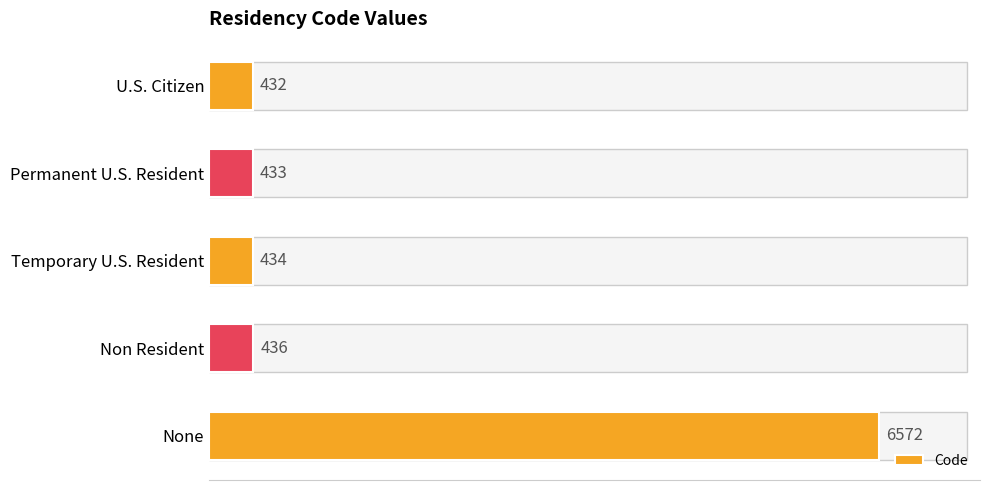

True or false: the data shows 10757 at None.

False